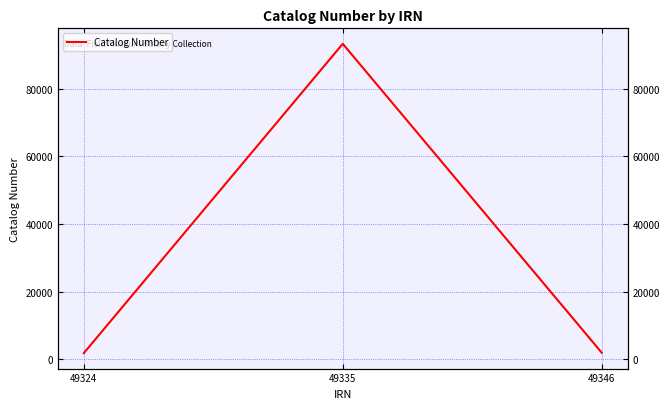

Does the chart display data point markers on the line(s)?

No